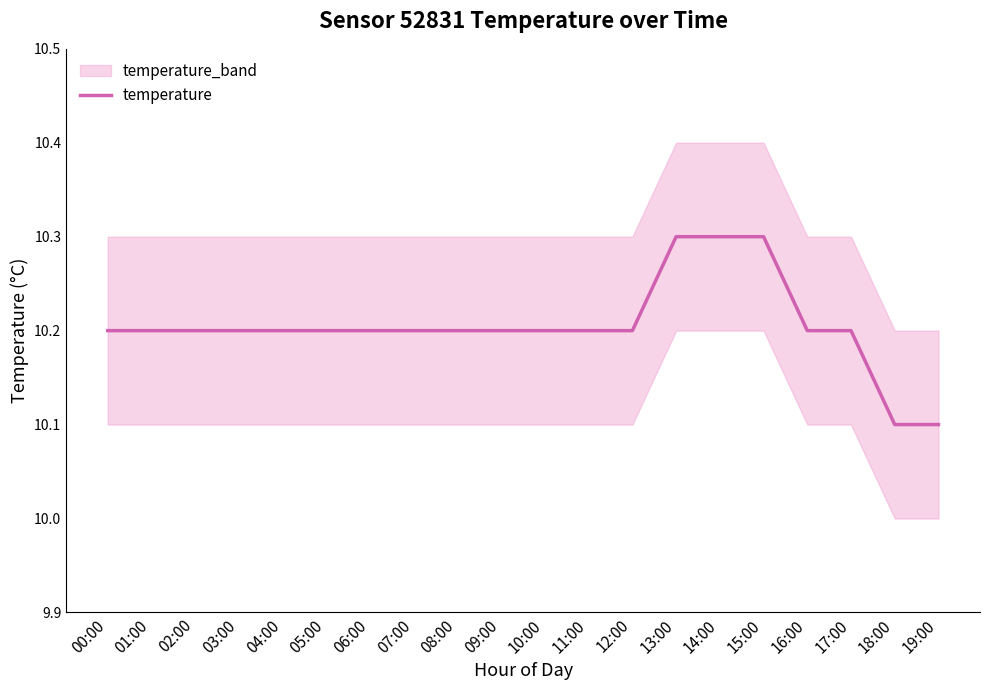

How many lines are shown in the chart?

1